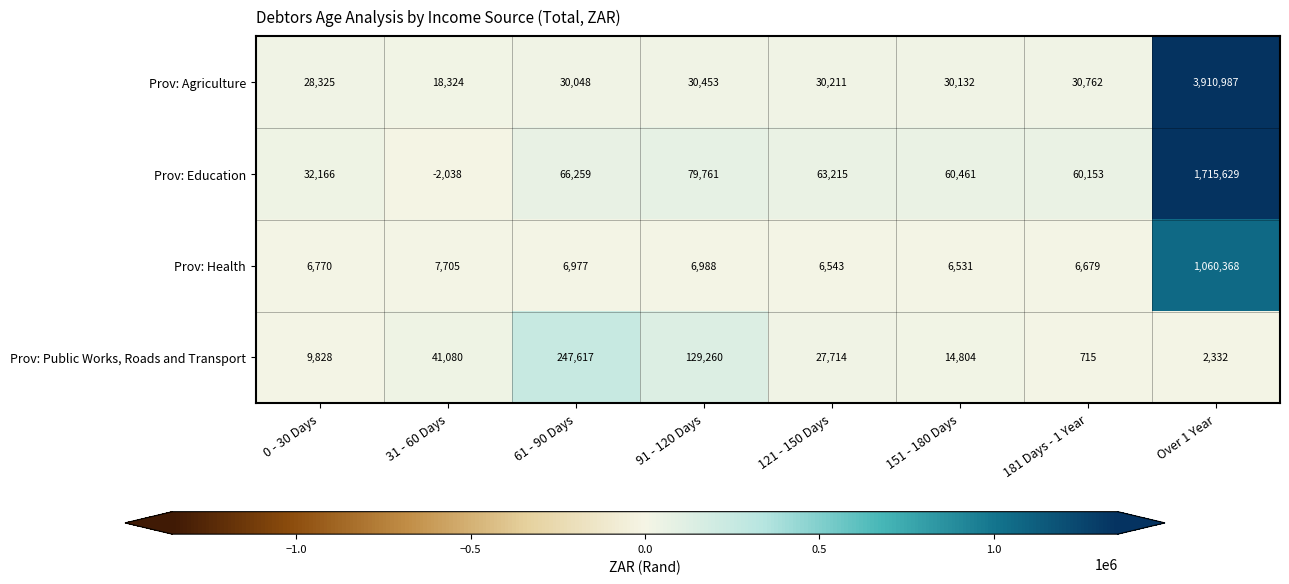

What is the difference between the Prov: Public Works, Roads and Transport values at 31 - 60 Days and Over 1 Year?

38748